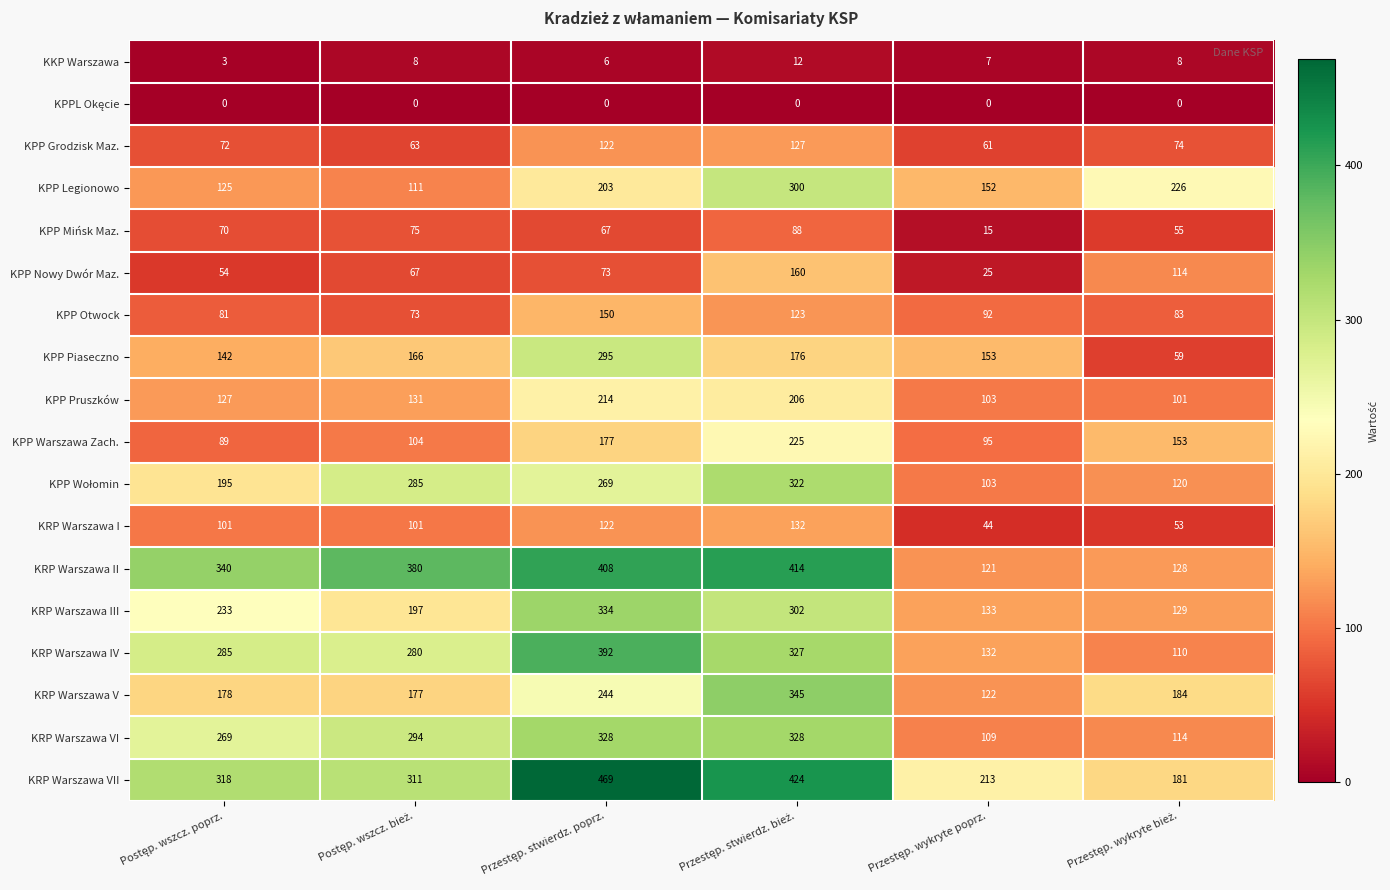

What is the sum of all KRP Warszawa III values?

1328